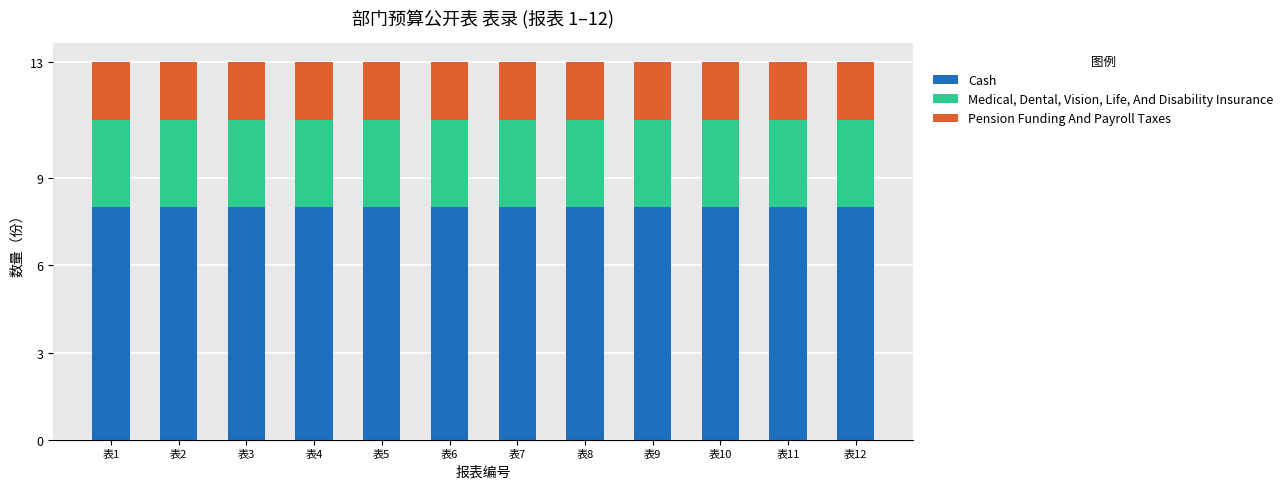

What is the sum of the Cash values at 表6 and 表9?

16